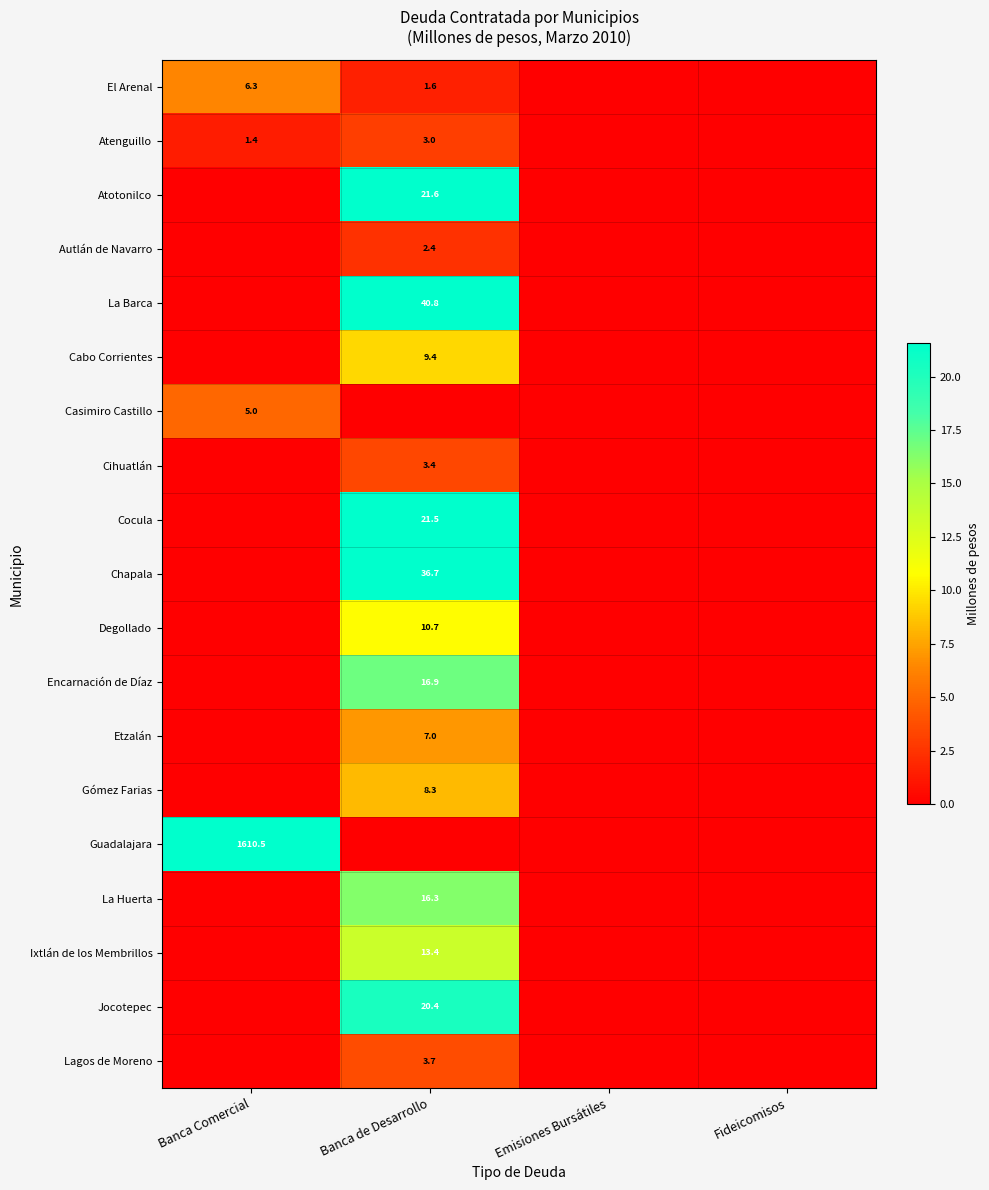

Where does the El Arenal series first go above 1?

Banca Comercial